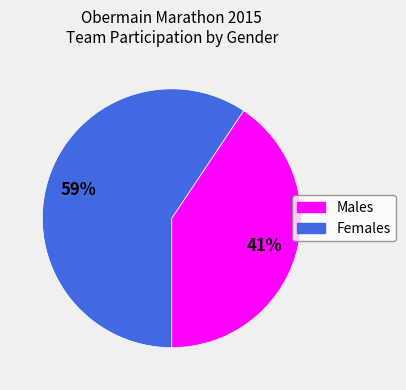

Combined, do Males and Females account for over 50%?

Yes